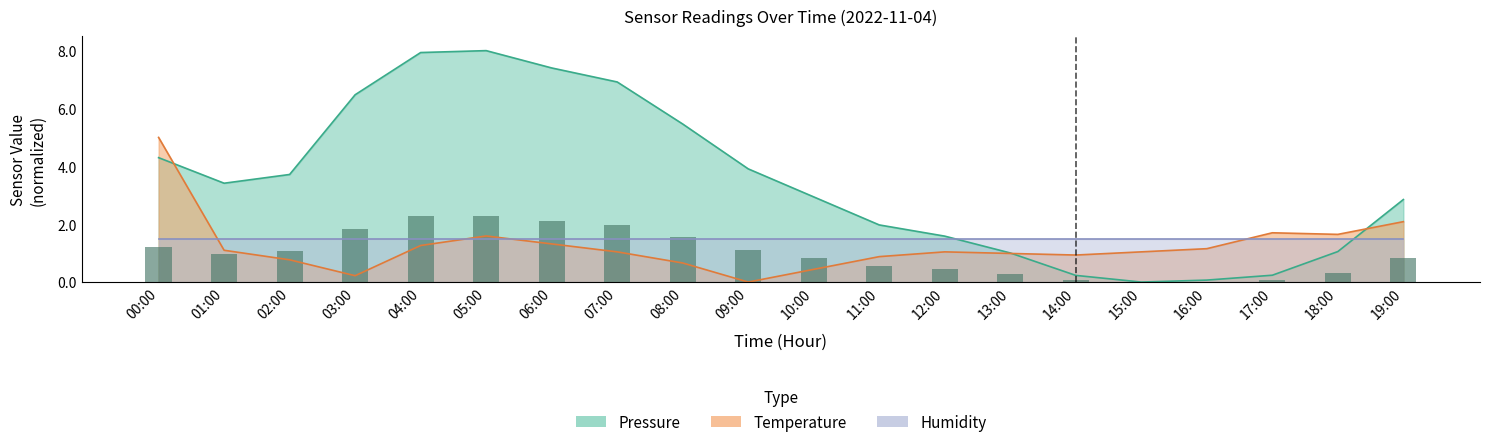

Is it true that the value at 03:00 is 1.8?

True